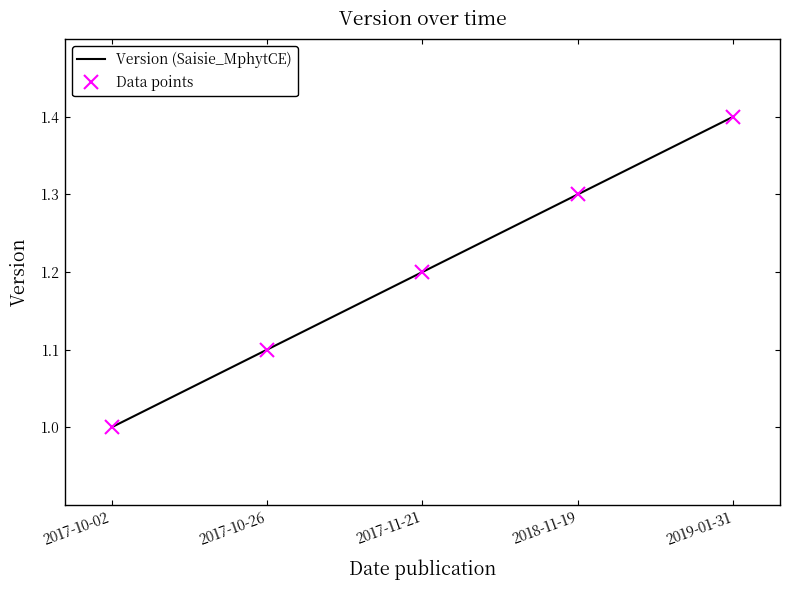

What is the total value across all series at 2017-11-21?

2.4